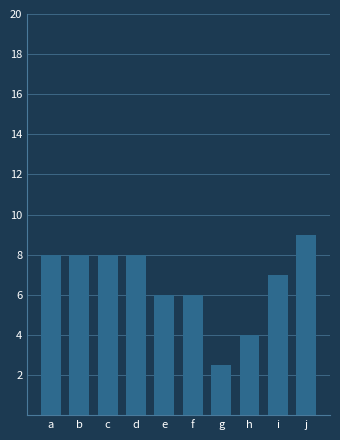

What is the sum of all values?

66.5